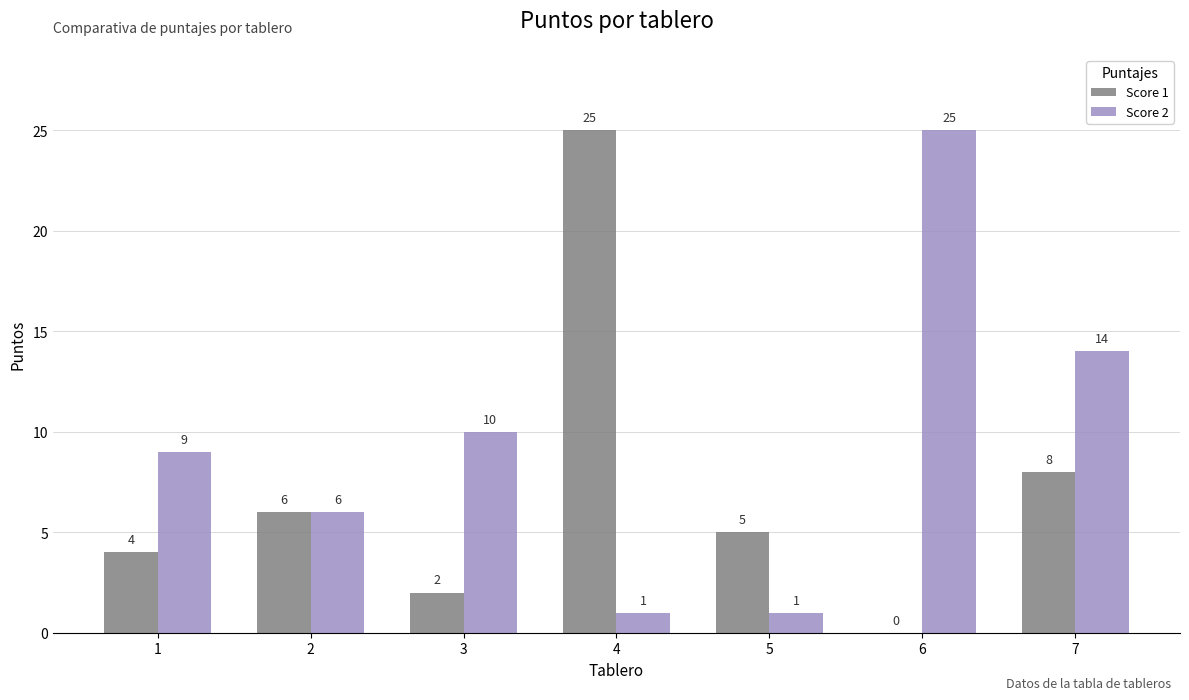

Which series has the largest total across all categories?

Score 2